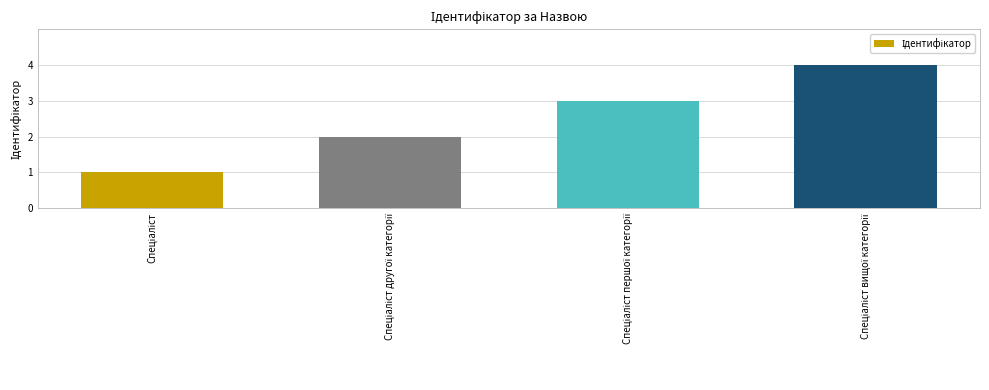

What is the greatest value displayed?

4